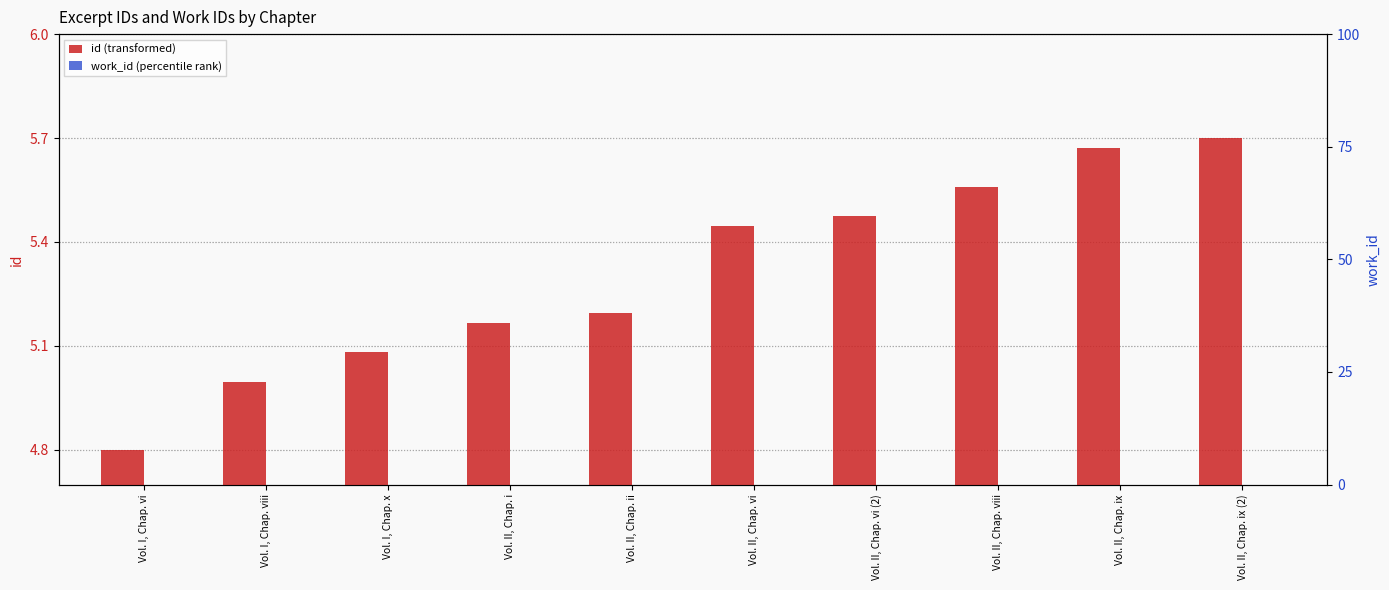

What are all the series names shown in the legend?

id (transformed), work_id (percentile rank)